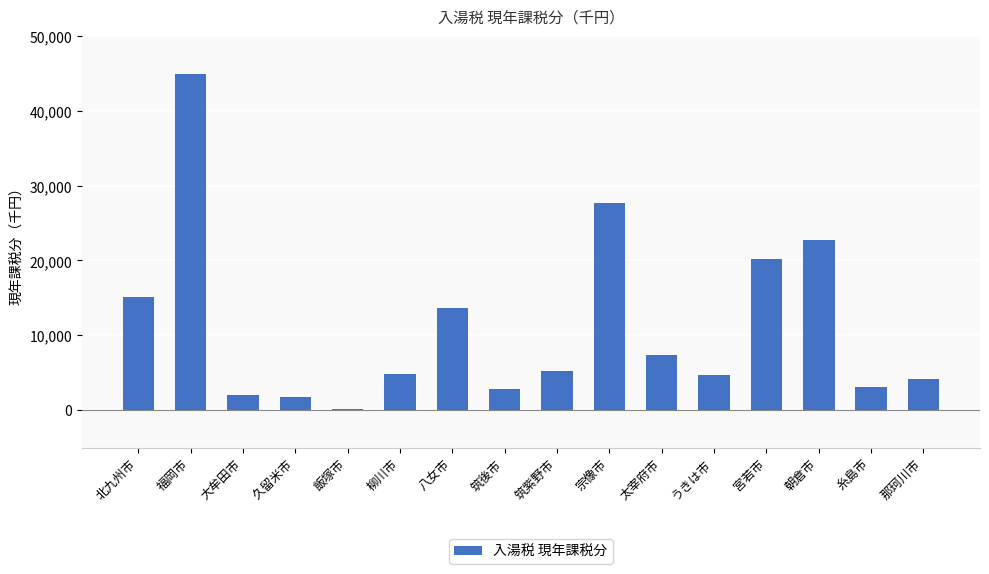

What is the ratio of the value at 北九州市 to the value at 久留米市?

8.9